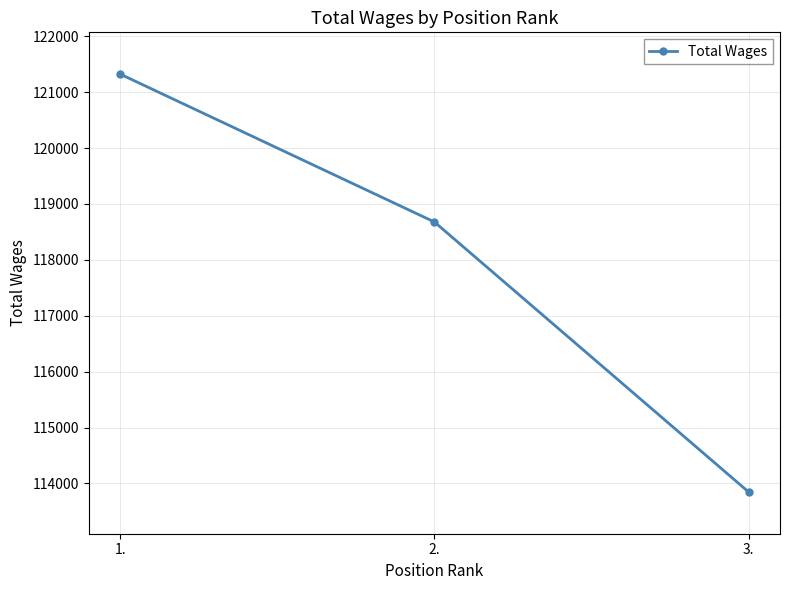

What is the label of the 3rd point from the left?

3.